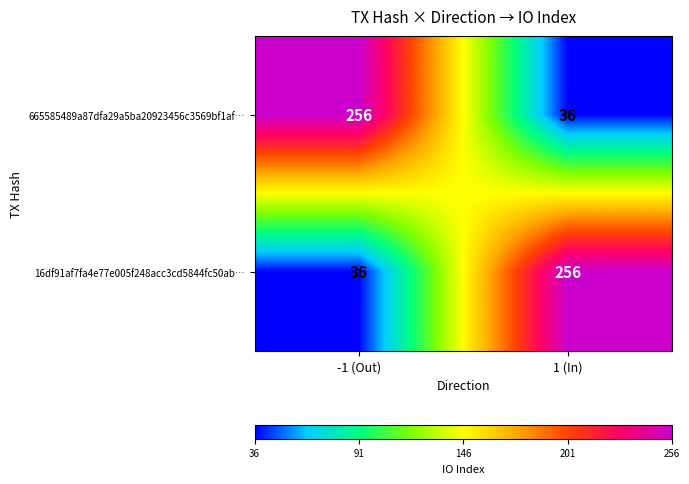

What is the difference between the highest and lowest values at 1 (In)?

220